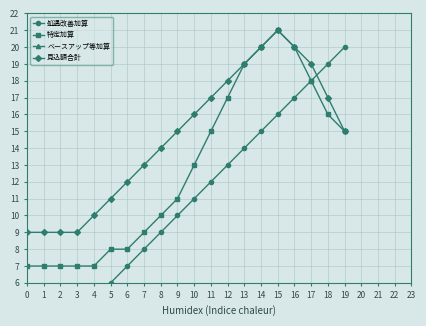

How many data points in 特定加算 are less than 13?

10